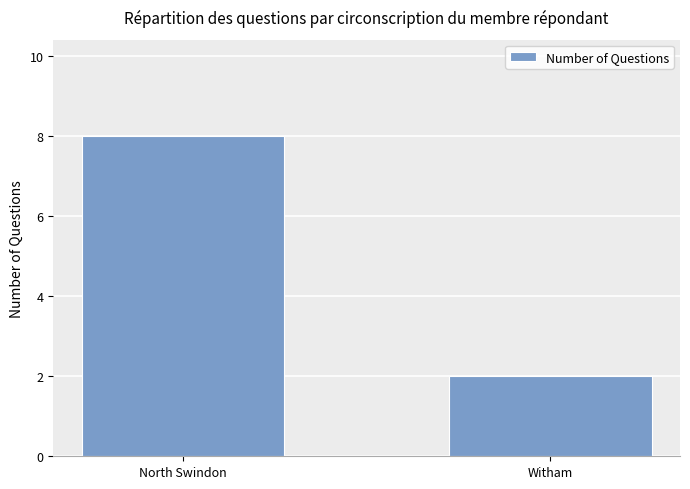

What position from the left is North Swindon?

1